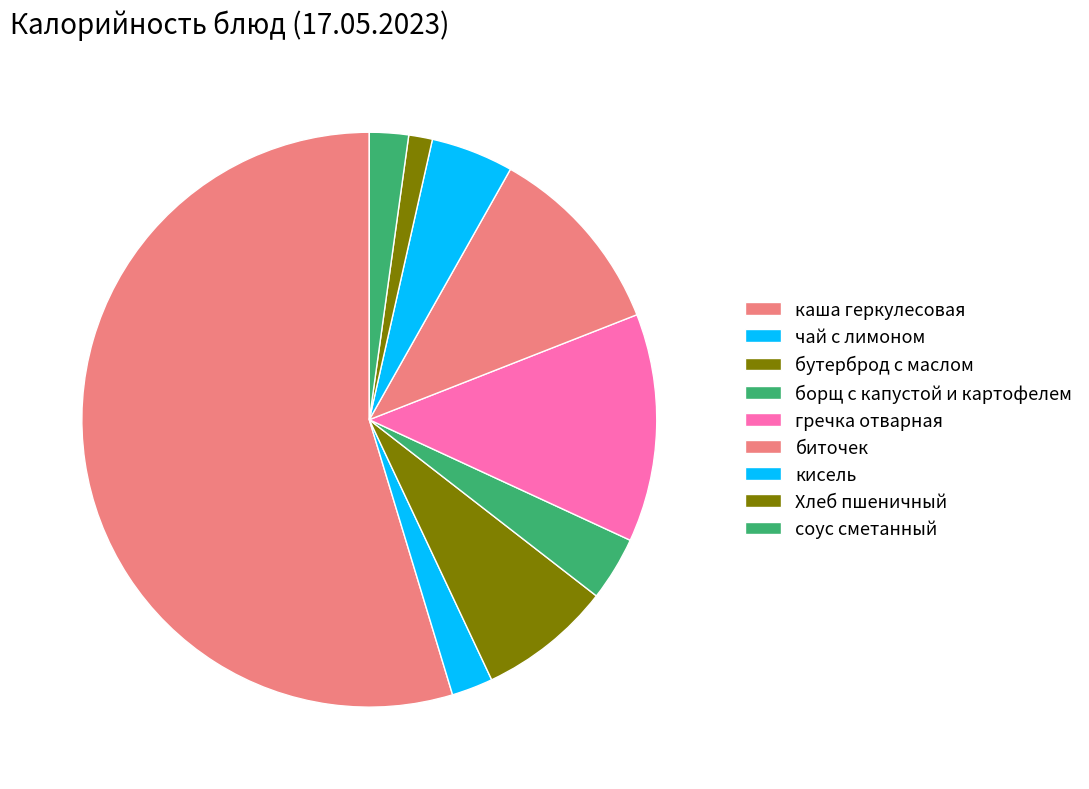

To the nearest percent, what portion does кисель represent?

5%